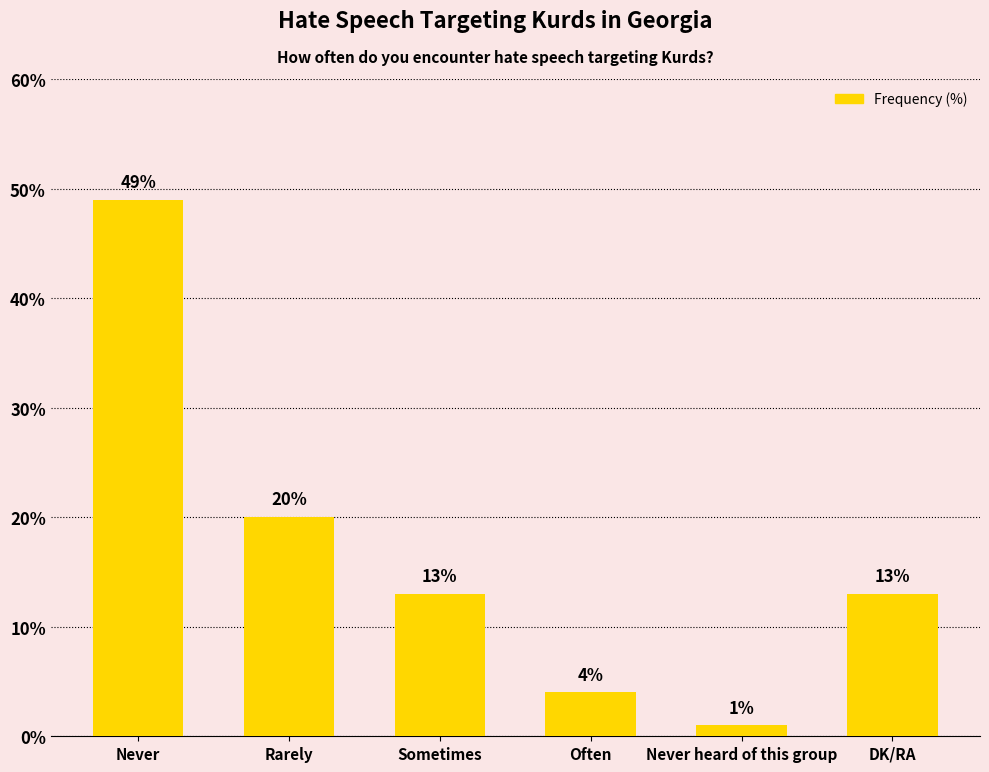

Which category has the highest value across all series?

Never